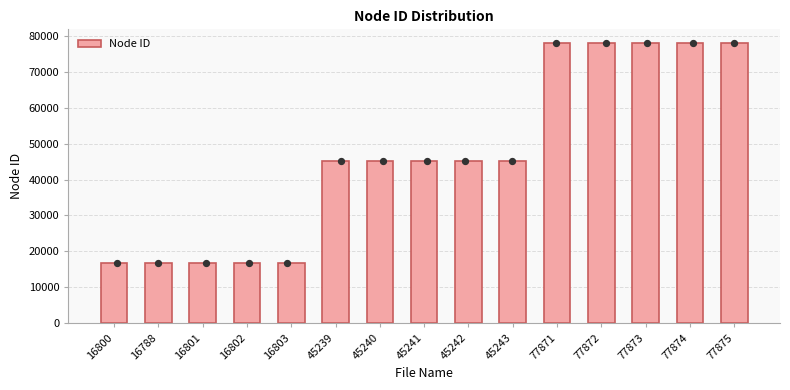

What is the change in value from 16801 to 45239?

+28438